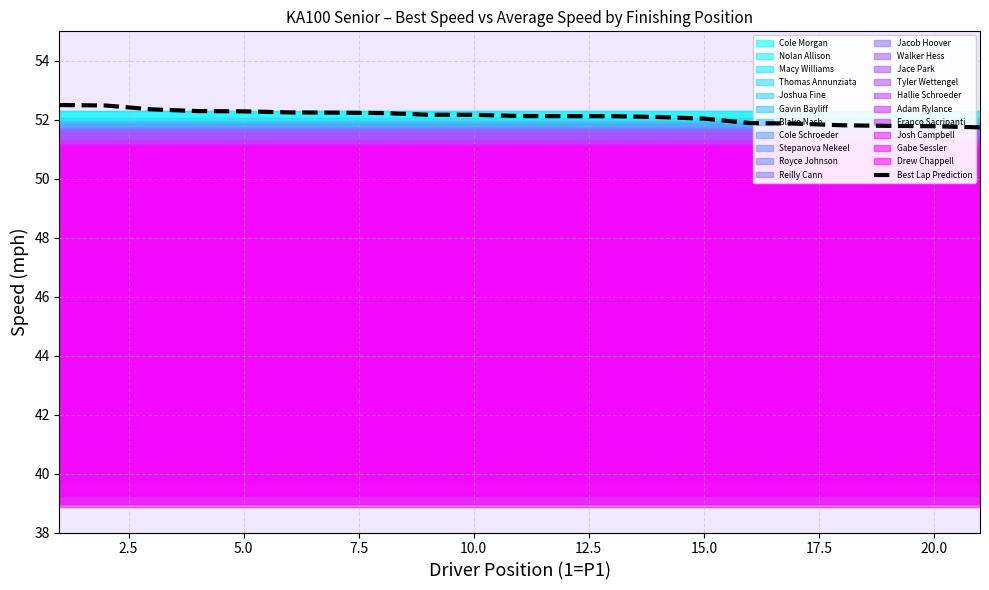

What is the minimum value for Best Lap Prediction?

51.7